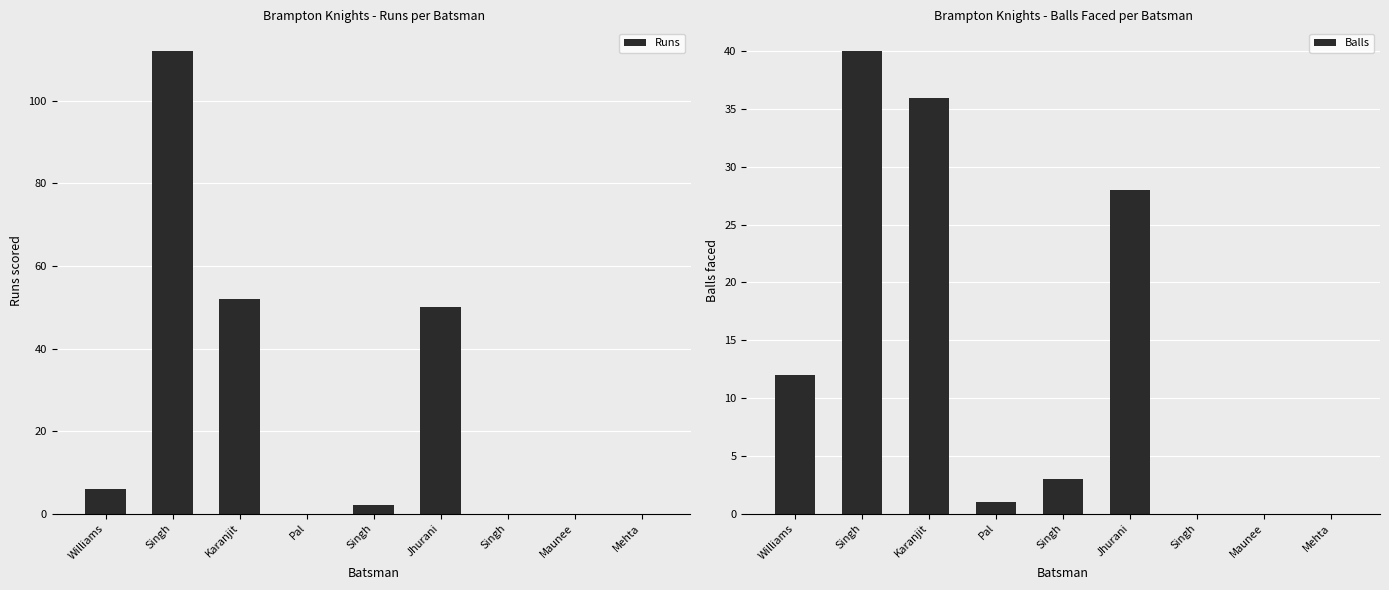

Does the chart contain stacked bars?

No